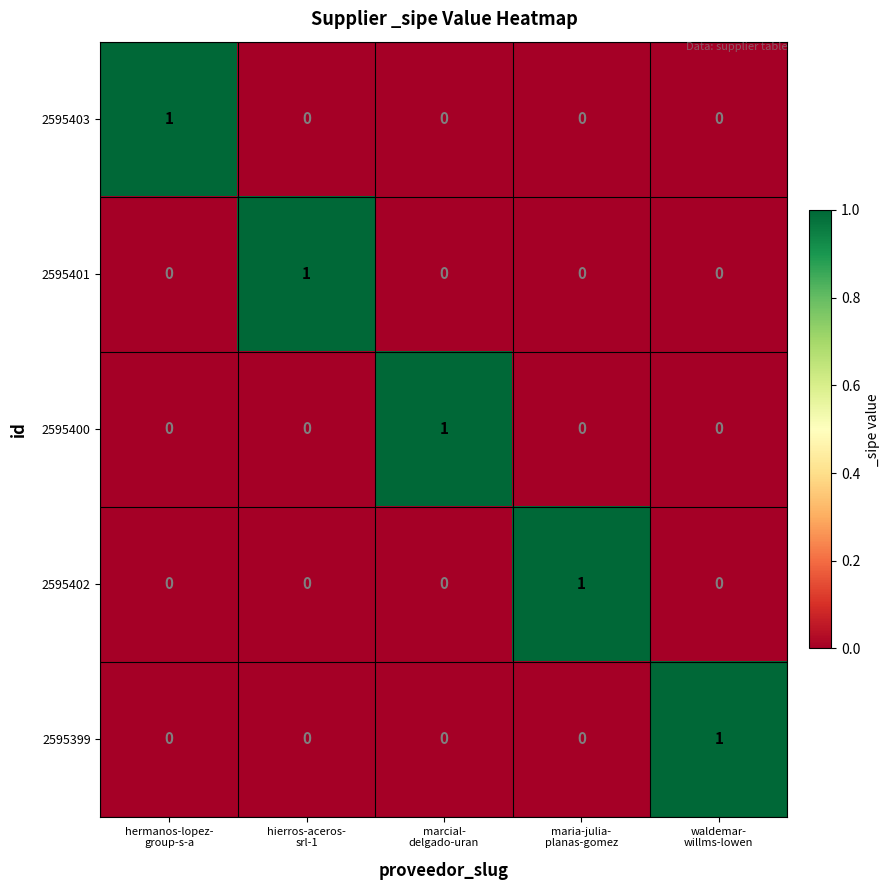

Reading left to right, transcribe all the data shown in this chart.

2595403: 1	0	0	0	0
2595401: 0	1	0	0	0
2595400: 0	0	1	0	0
2595402: 0	0	0	1	0
2595399: 0	0	0	0	1